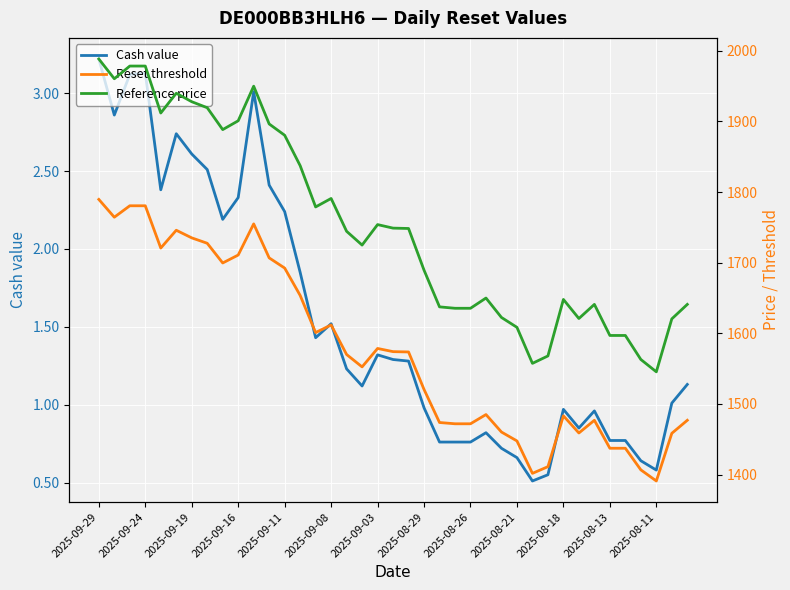

Read the Reference price value at 20.

1748.5